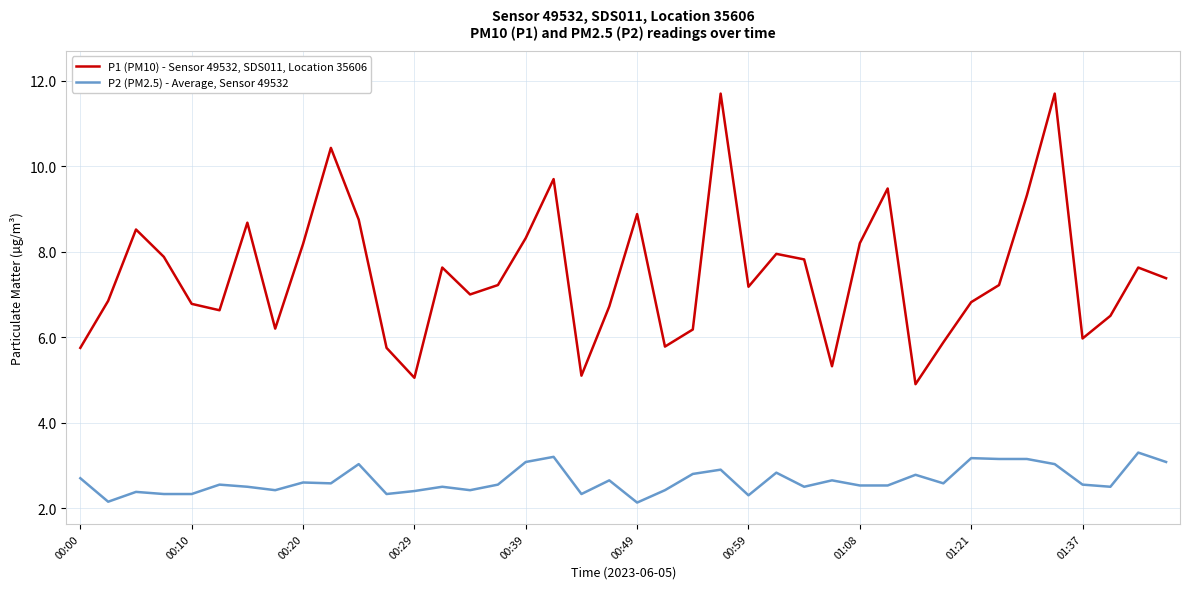

True or false: P2 (PM2.5) - Average, Sensor 49532 and P1 (PM10) - Sensor 49532, SDS011, Location 35606 cross at least once.

False